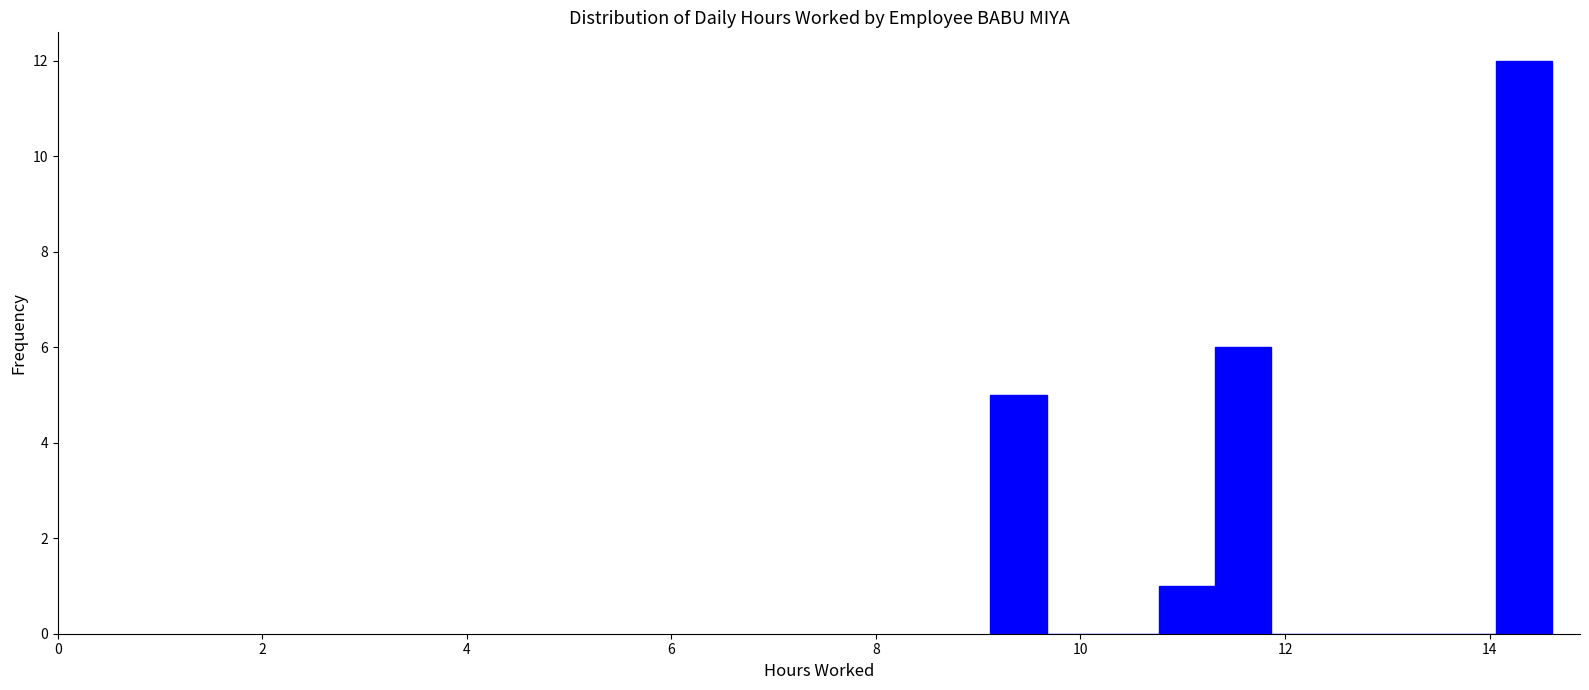

Read against the x-axis, roughly where is the centre of the tallest bar?

14.4